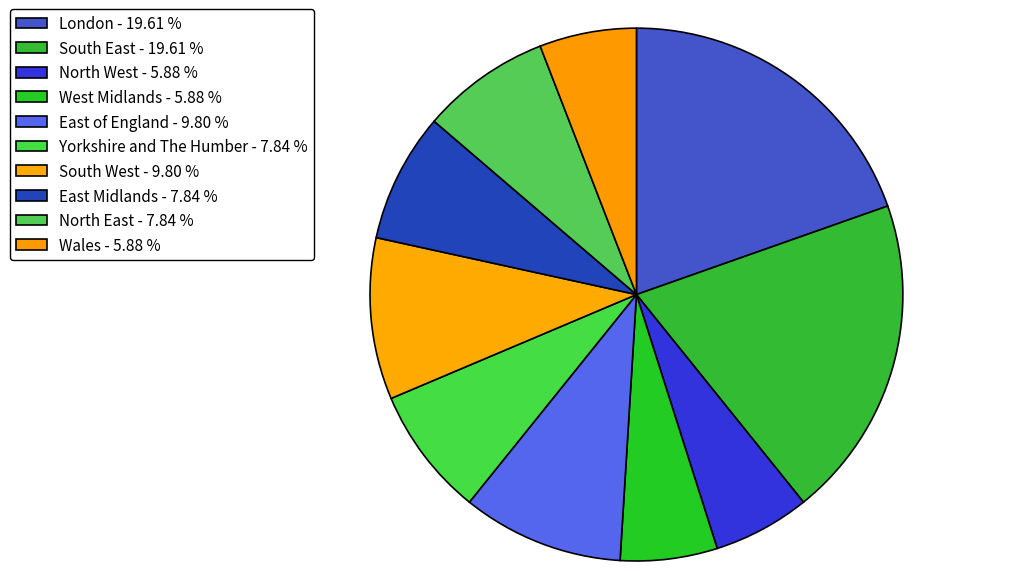

How many slices are in this pie chart?

10